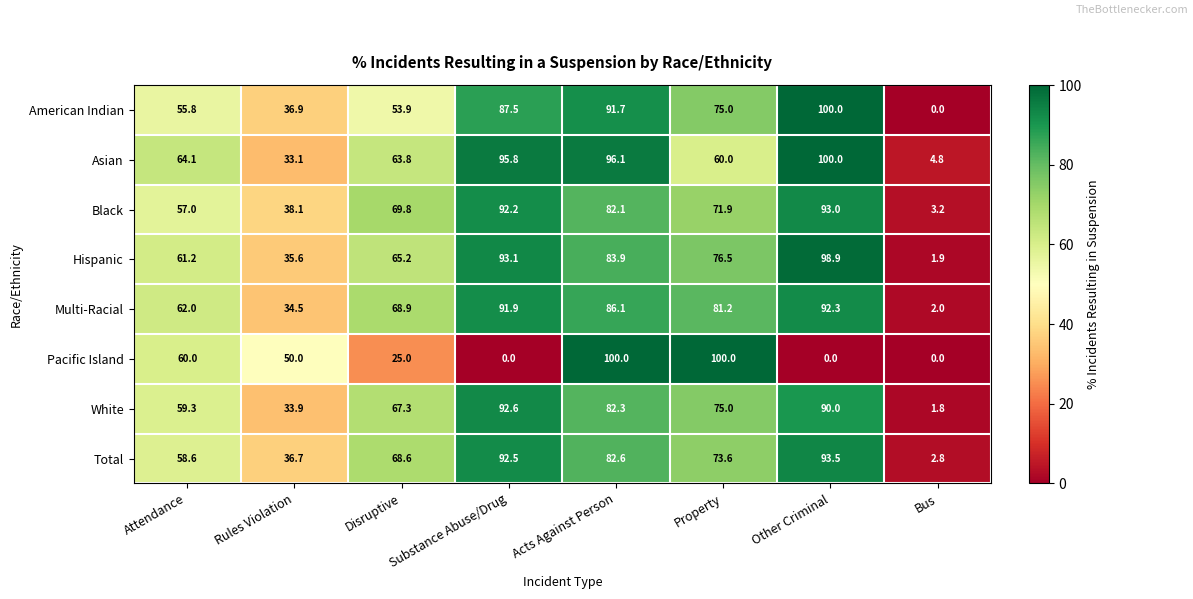

How many series are shown in this chart?

8